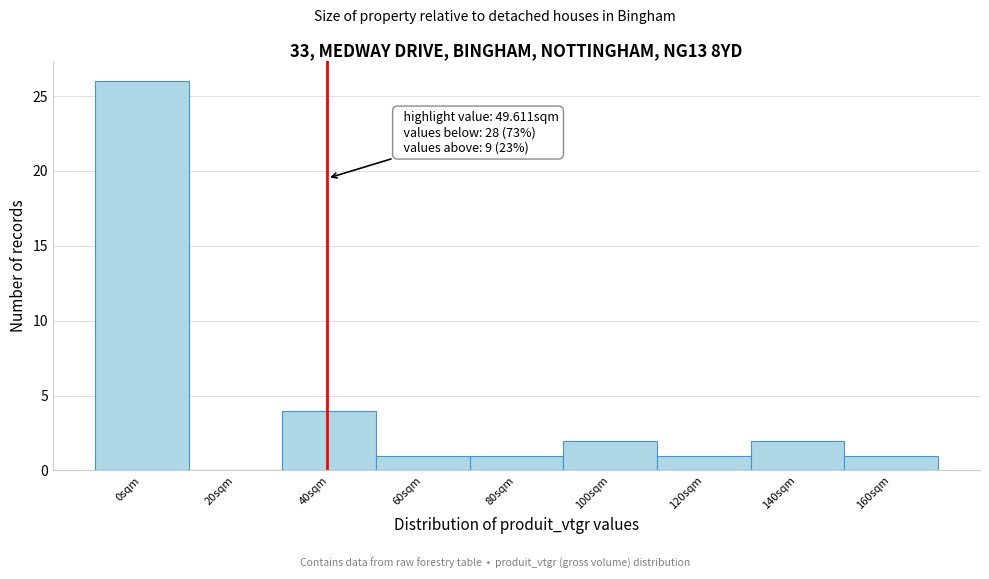

Reading right to left, transcribe all the data shown in this chart.

160sqm=1	140sqm=2	120sqm=1	100sqm=2	80sqm=1	60sqm=1	40sqm=4	20sqm=0	0sqm=26